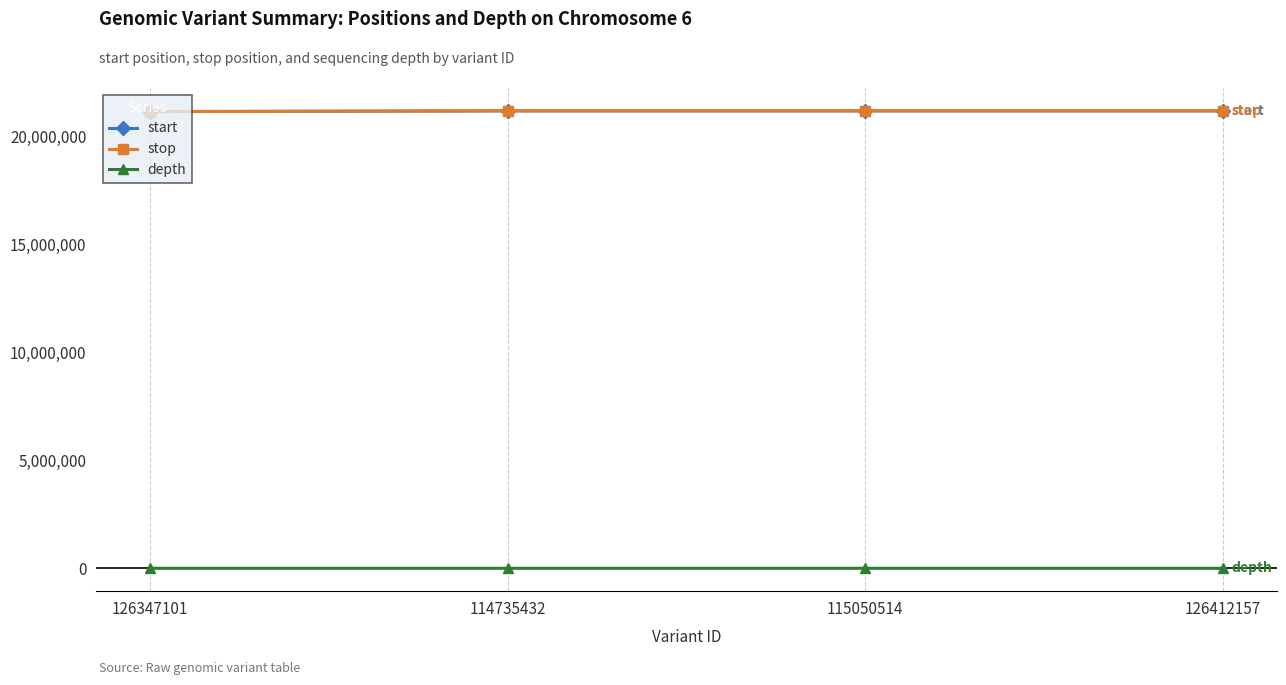

What is the minimum value for start?

21136433